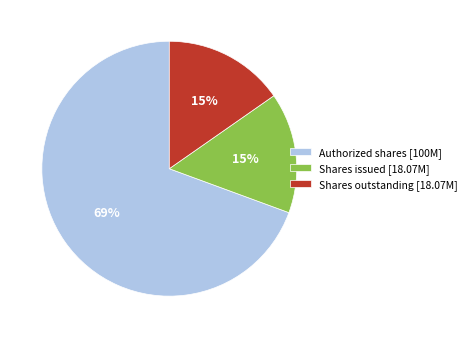

Is there any slice that represents more than half of the pie?

Yes